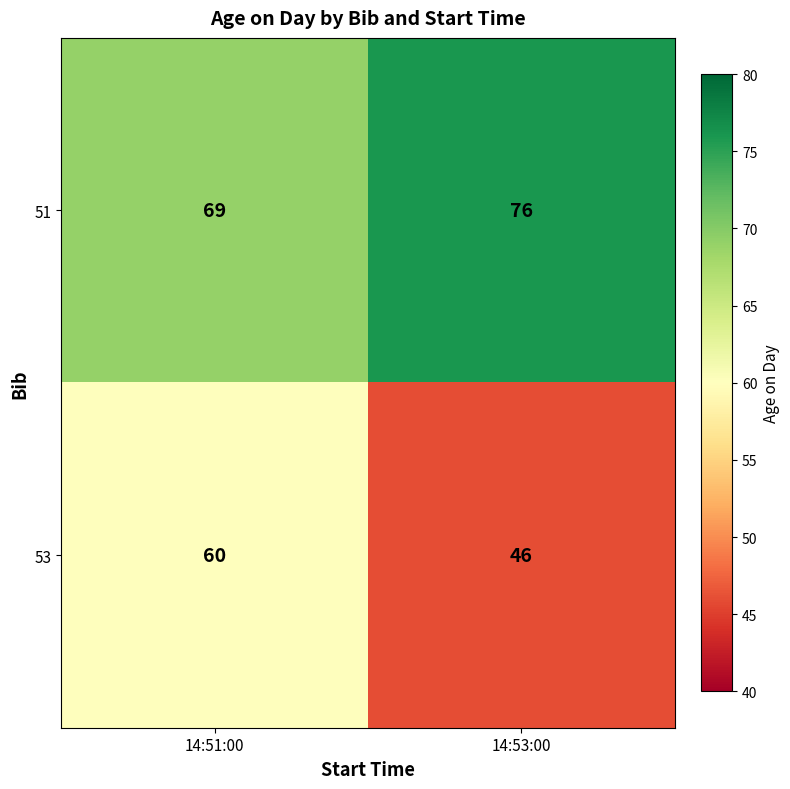

Count the number of categories in the chart.

2